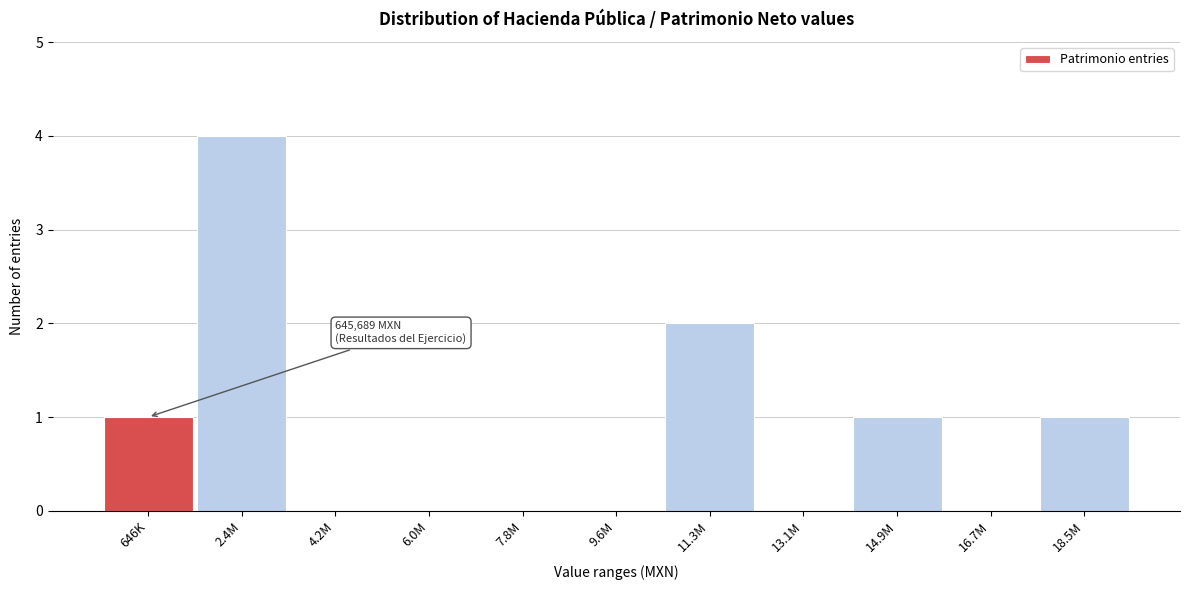

Reading right to left, transcribe all the data shown in this chart.

18.5M=1	16.7M=0	14.9M=1	13.1M=0	11.3M=2	9.6M=0	7.8M=0	6.0M=0	4.2M=0	2.4M=4	646K=1